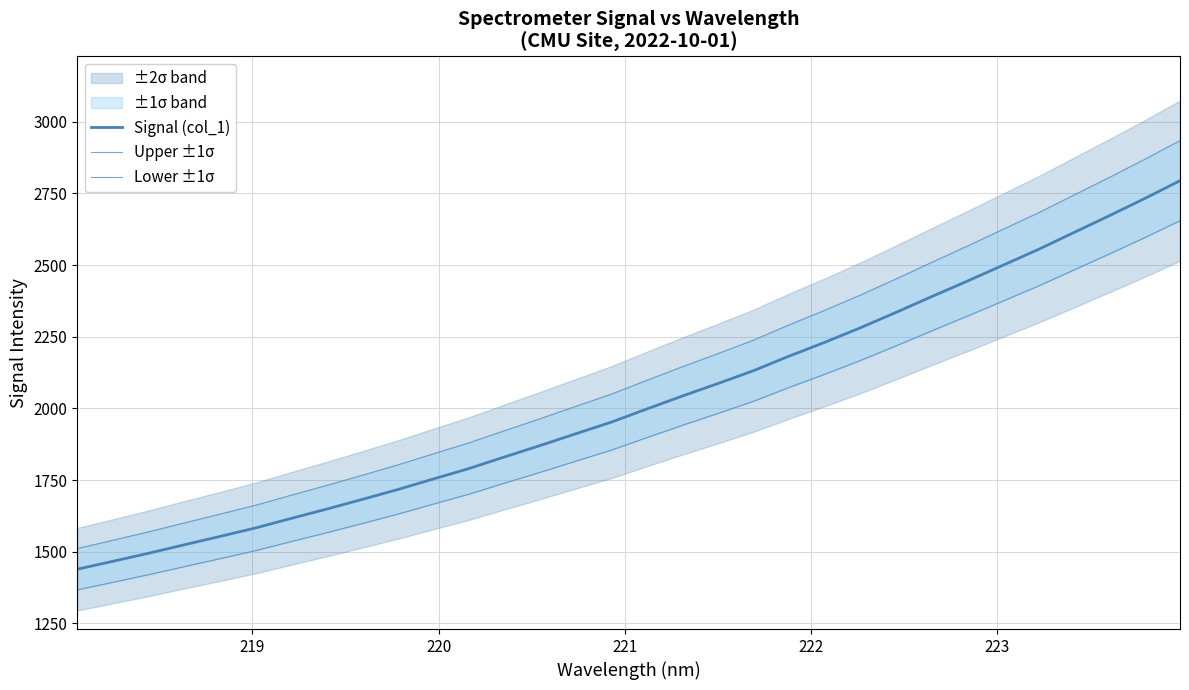

Which series has the widest spread of values?

Upper ±1σ